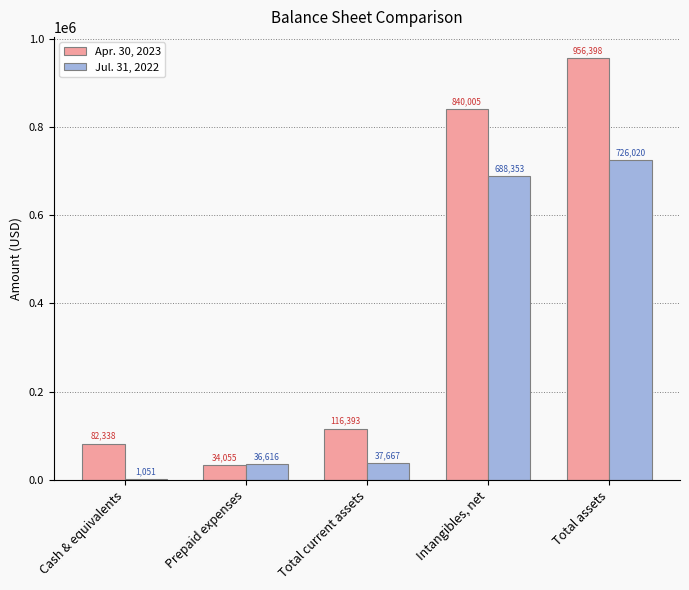

What is the total value across all series at Total assets?

1682418